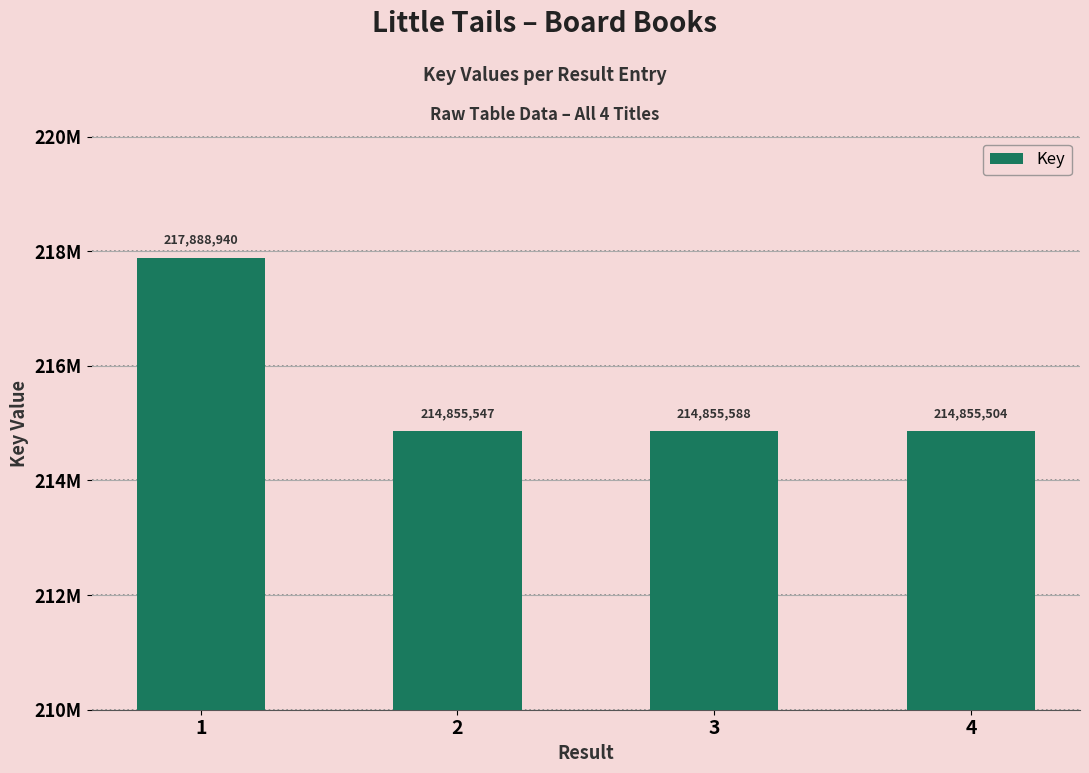

What is the greatest value displayed?

217888940